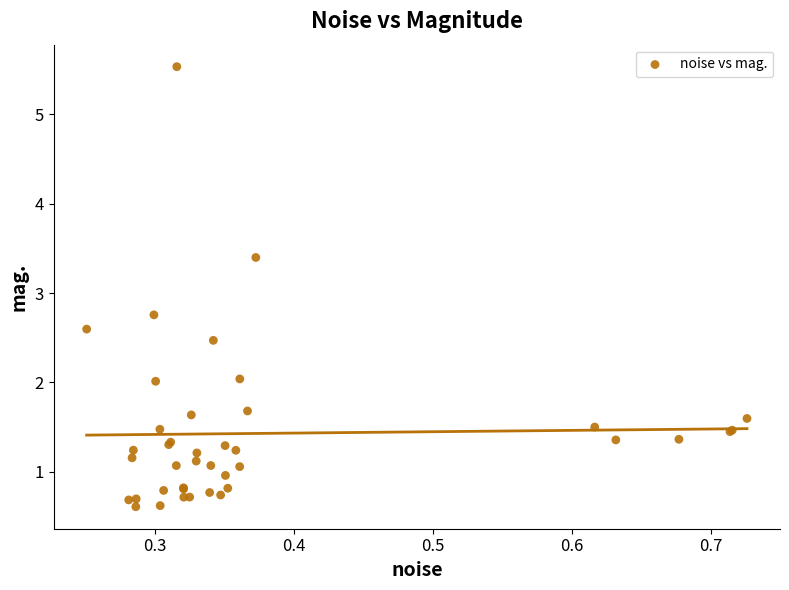

What Y value in the scatter plot is closest to 3?

2.8